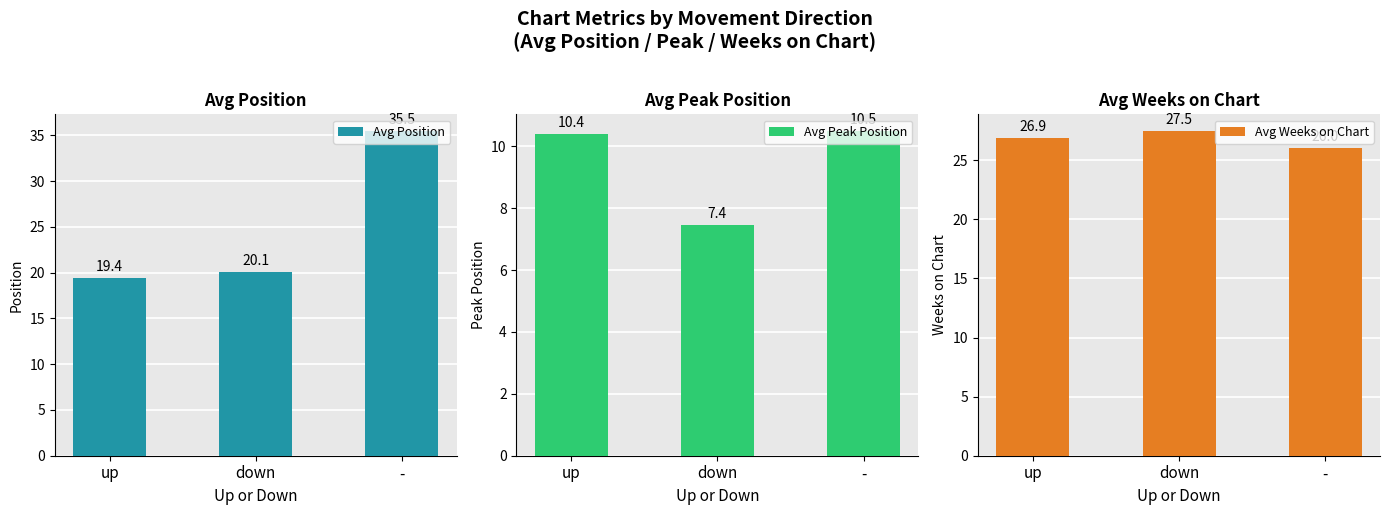

How many bars are there in each group?

3